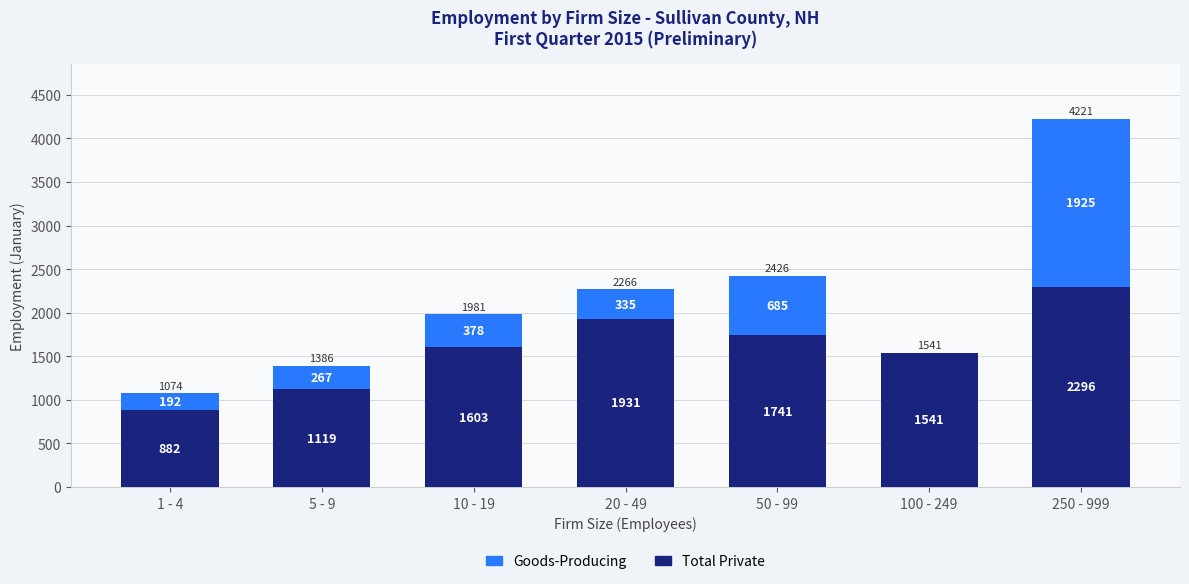

Read the Total Private value at 250 - 999, to the nearest 10.

2300